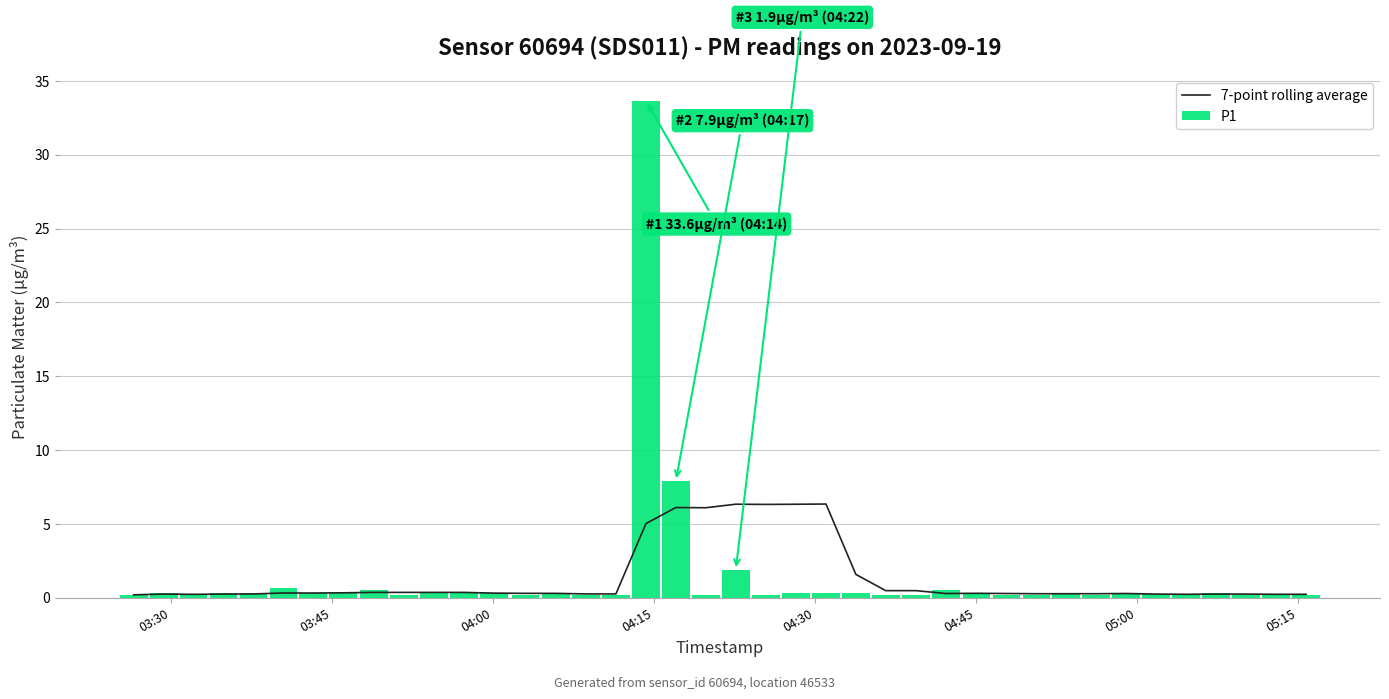

What is the average value of the P1 series?

1.3